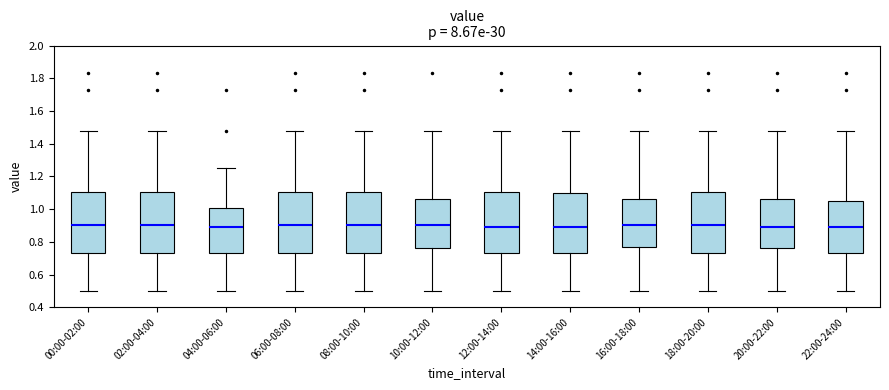

Reading left to right, read every box against the y-axis: the position of its median line, the range the box covers, and the ends of its whiskers. The values are not printed on the chart, so give them approximately, as read against the axis.

00:00-02:00: median 0.90, box 0.74 to 1.10, whiskers 0.50 to 1.48
02:00-04:00: median 0.90, box 0.74 to 1.10, whiskers 0.50 to 1.48
04:00-06:00: median 0.90, box 0.74 to 1.00, whiskers 0.50 to 1.26
06:00-08:00: median 0.90, box 0.74 to 1.10, whiskers 0.50 to 1.48
08:00-10:00: median 0.90, box 0.74 to 1.10, whiskers 0.50 to 1.48
10:00-12:00: median 0.90, box 0.76 to 1.06, whiskers 0.50 to 1.48
12:00-14:00: median 0.90, box 0.74 to 1.10, whiskers 0.50 to 1.48
14:00-16:00: median 0.90, box 0.74 to 1.10, whiskers 0.50 to 1.48
16:00-18:00: median 0.90, box 0.78 to 1.06, whiskers 0.50 to 1.48
18:00-20:00: median 0.90, box 0.74 to 1.10, whiskers 0.50 to 1.48
20:00-22:00: median 0.90, box 0.76 to 1.06, whiskers 0.50 to 1.48
22:00-24:00: median 0.90, box 0.74 to 1.06, whiskers 0.50 to 1.48